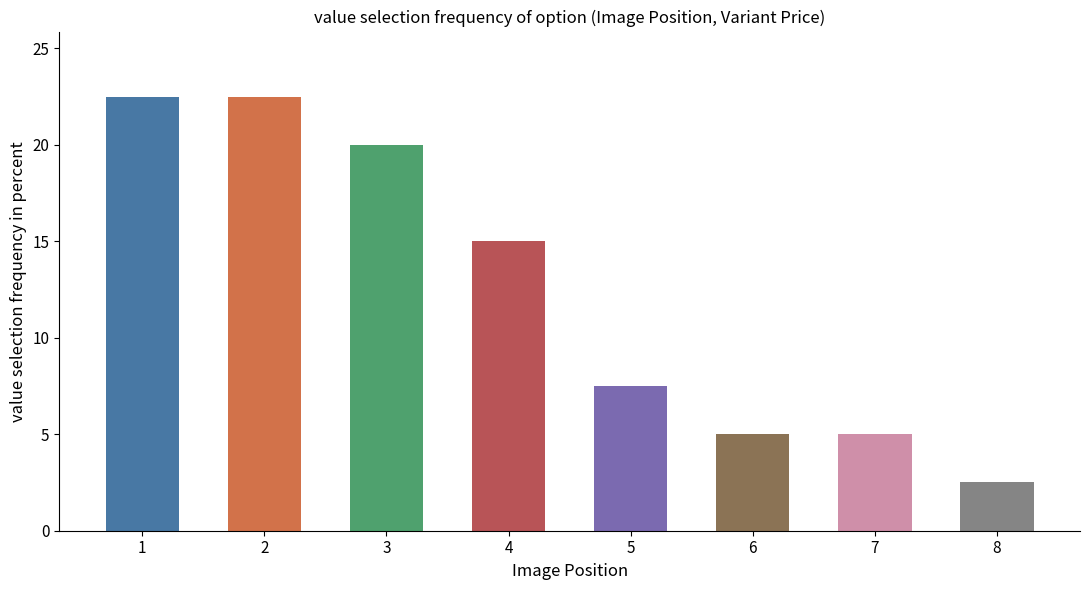

How many bars are there in total?

8